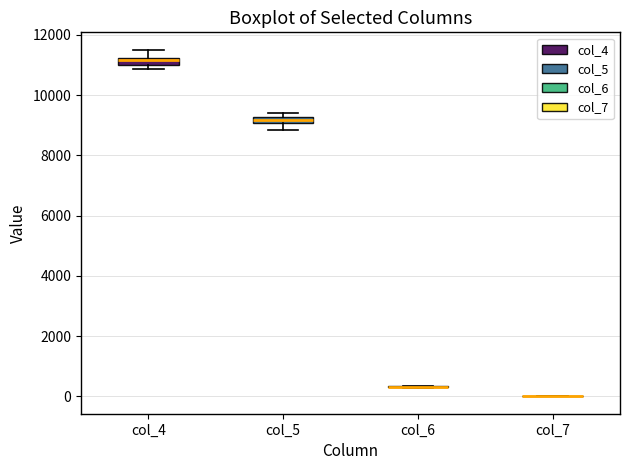

Where is the upper edge of the box for col_5 on the y-axis? The values are not printed on the chart, so give them approximately, as read against the axis.

9200